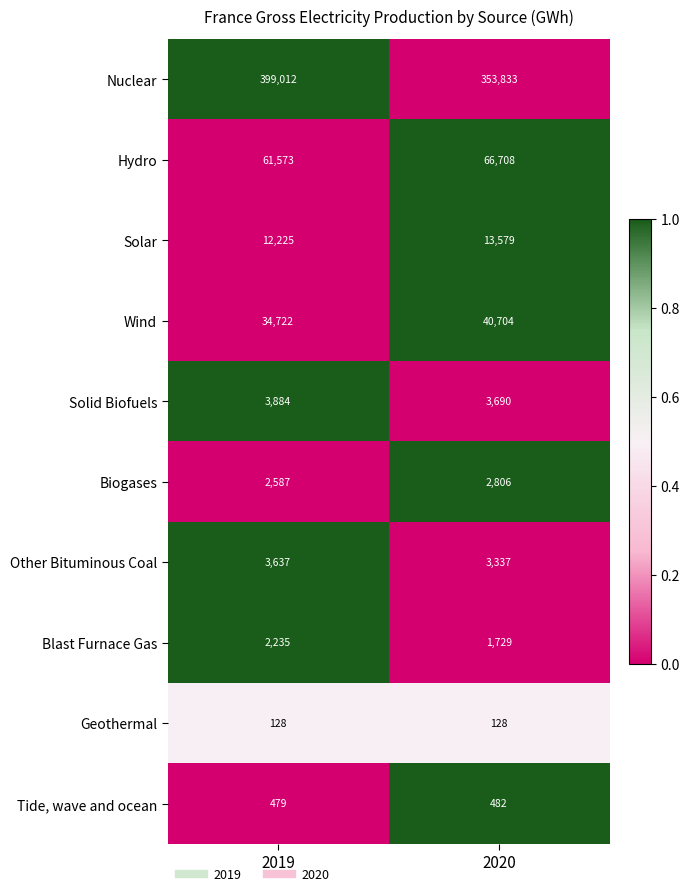

Count the number of categories in the chart.

2